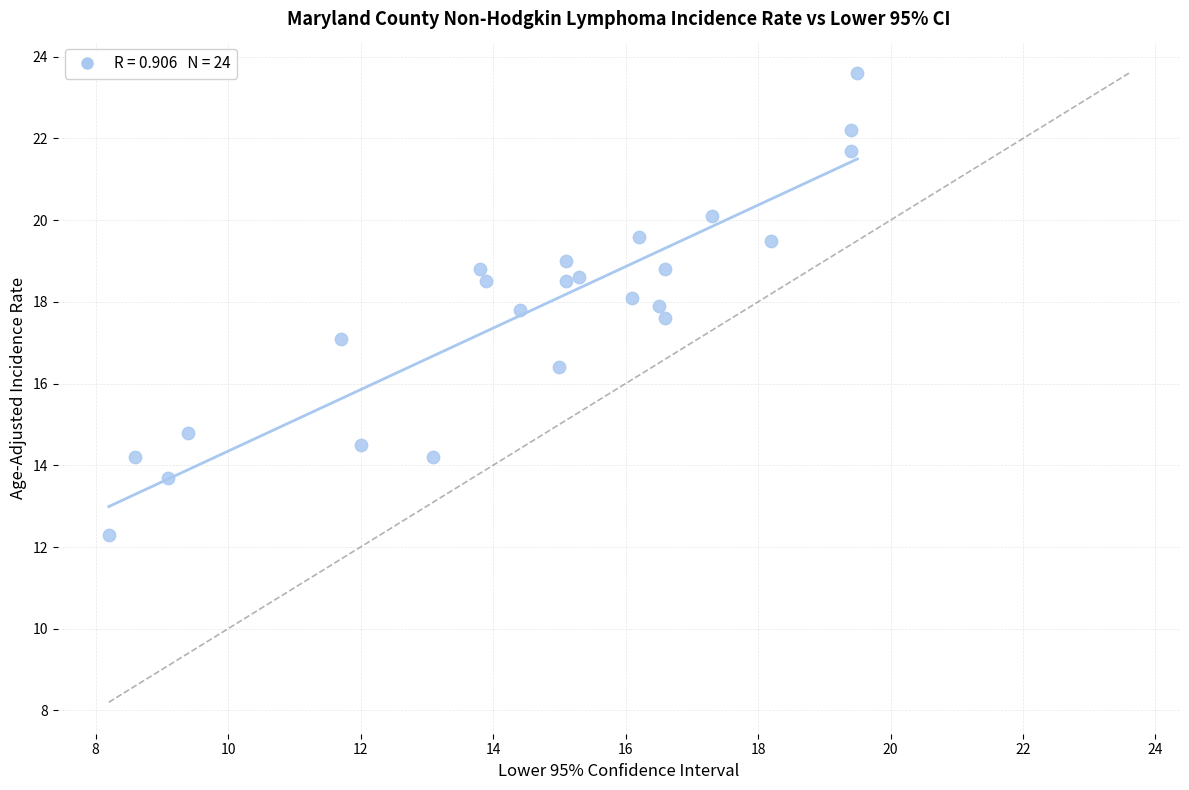

What is the range of Y values (max minus min)?

11.3